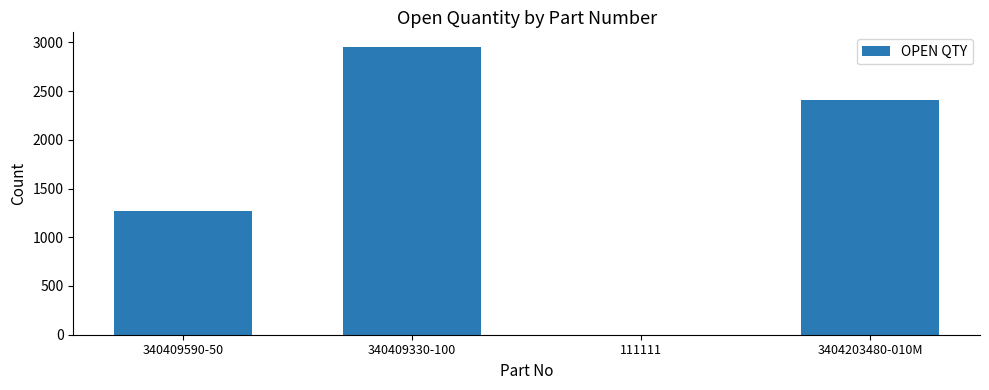

Is it true that the value at 340409330-100 is 1113?

False